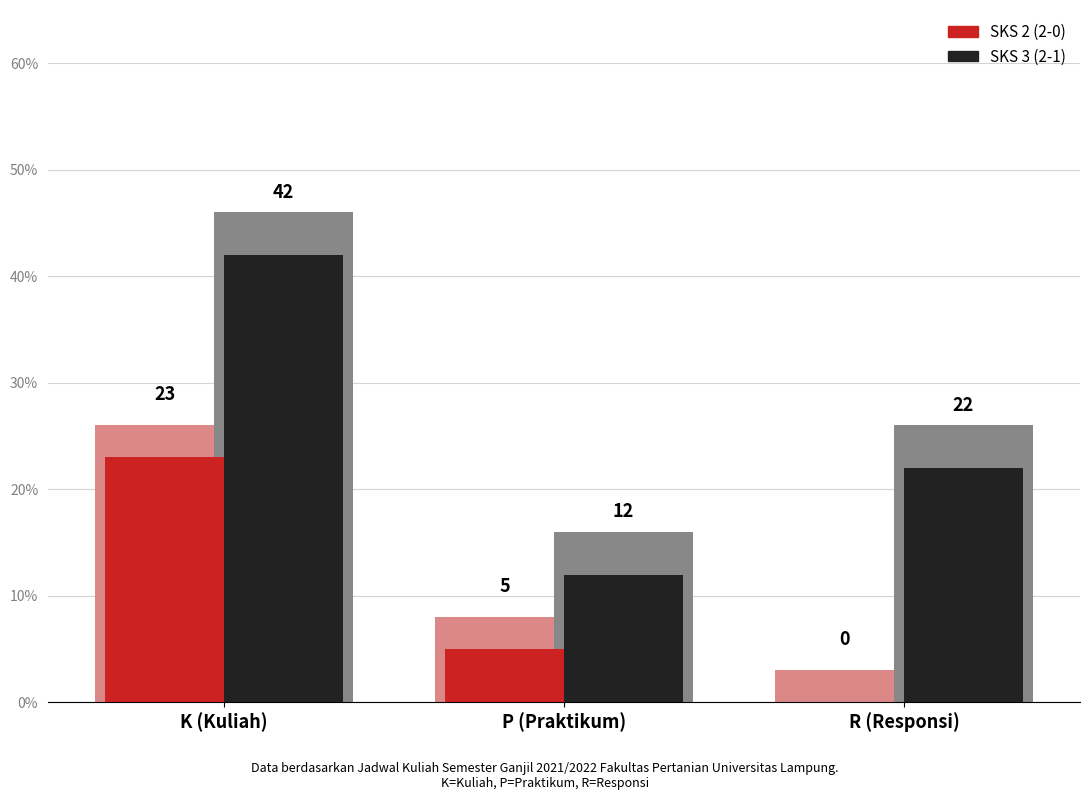

At which category is the sum across all series the highest?

K (Kuliah)